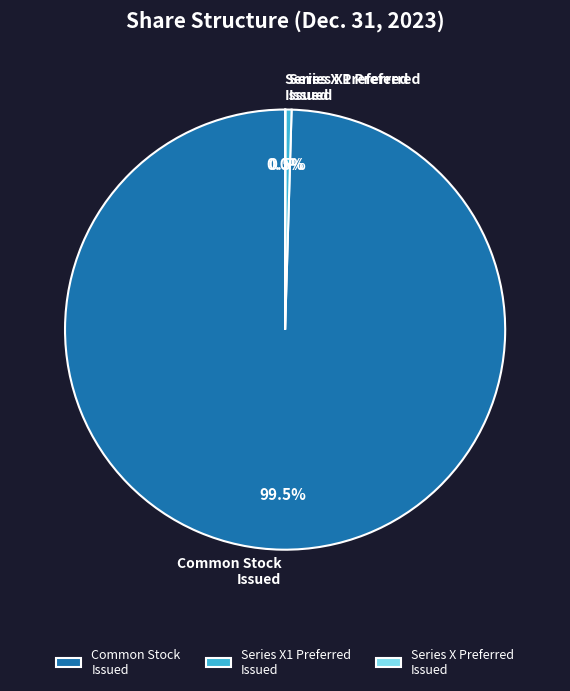

Is there a majority slice in this chart?

Yes